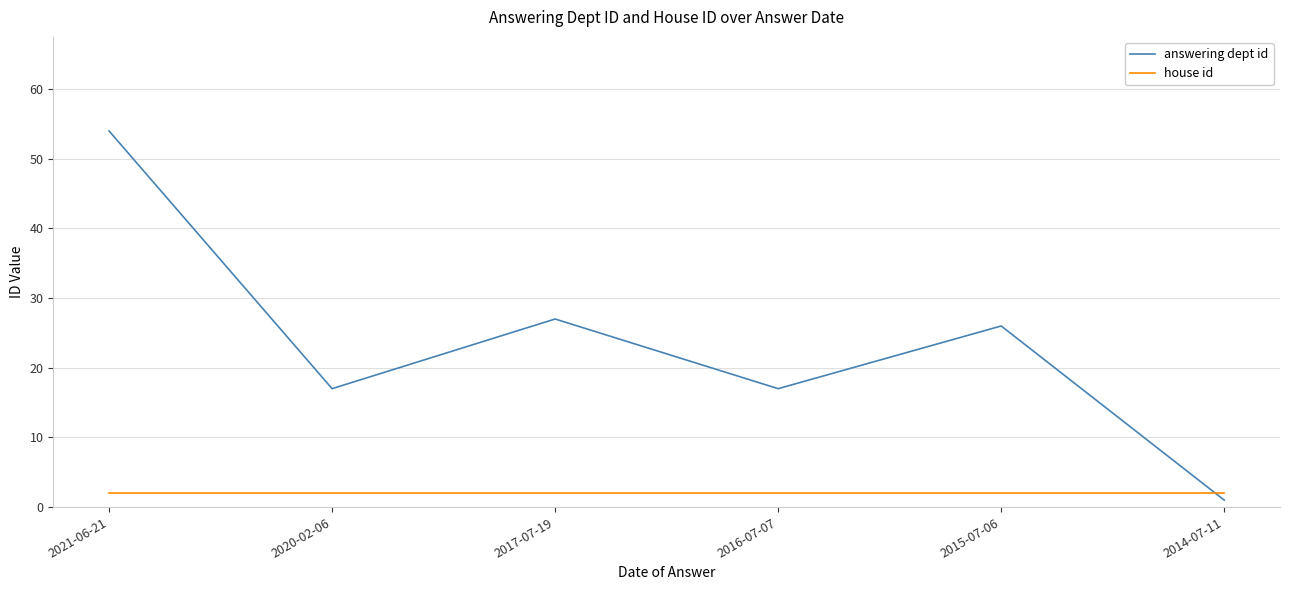

What position from the left is 2015-07-06?

5